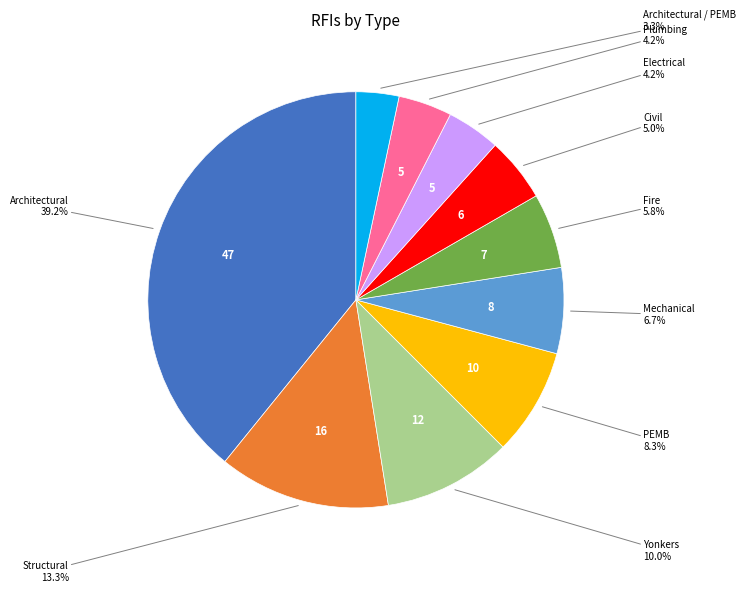

Which has a higher value, Architectural / PEMB or Plumbing?

Plumbing